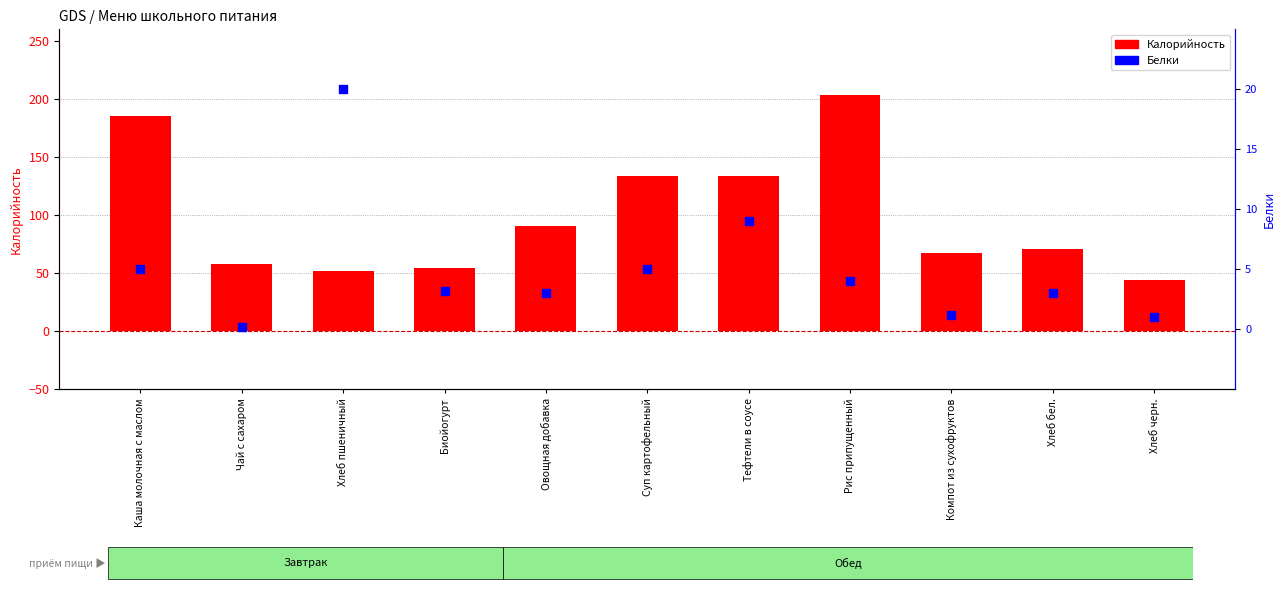

What are all the series names shown in the legend?

Калорийность, Белки